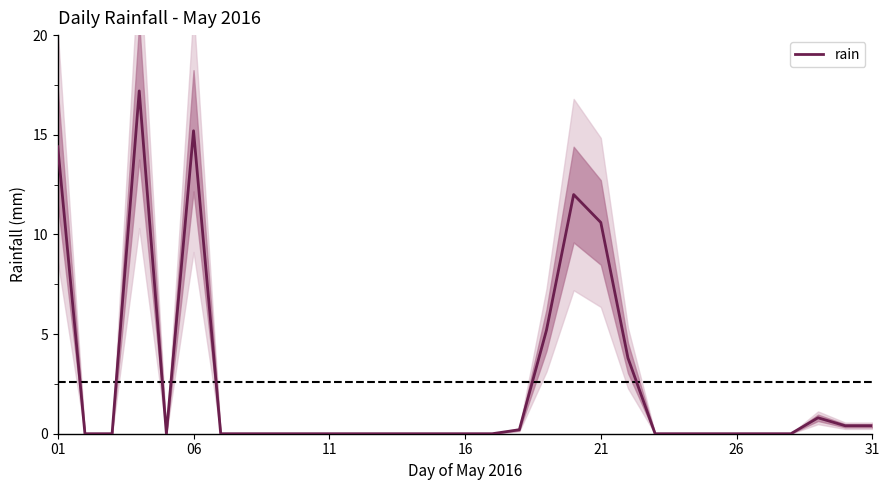

How many values exceed 0?

11